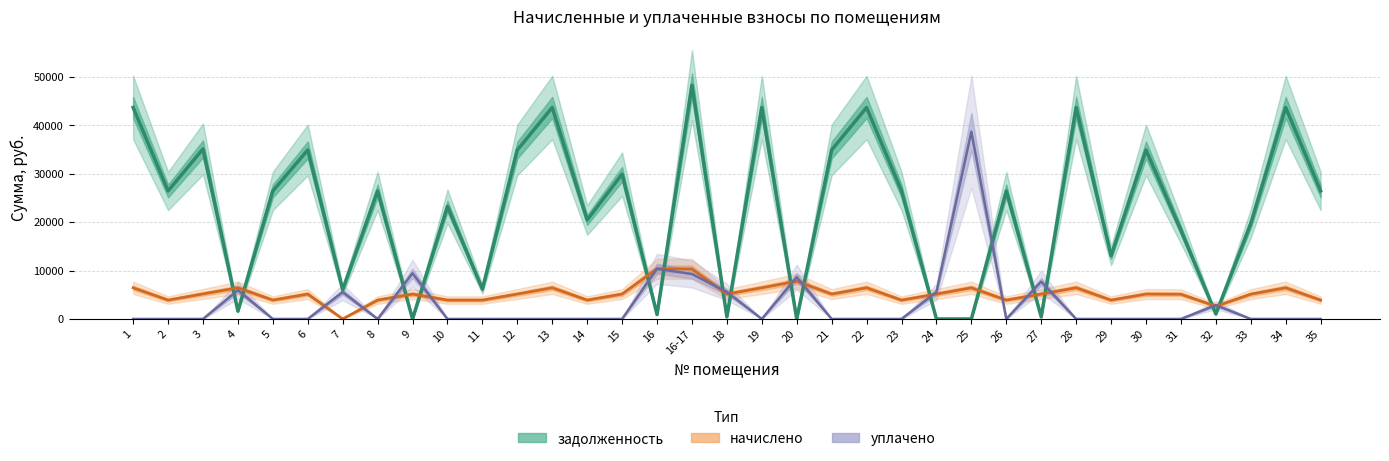

In задолженность, how many points are lower than both neighbors (excluding endpoints)?

13